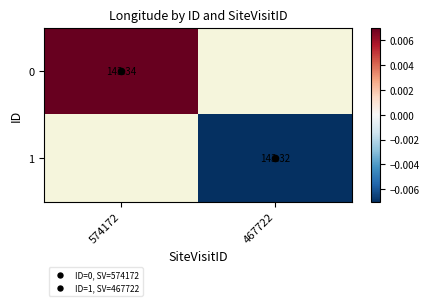

How many categories are shown in the chart?

2